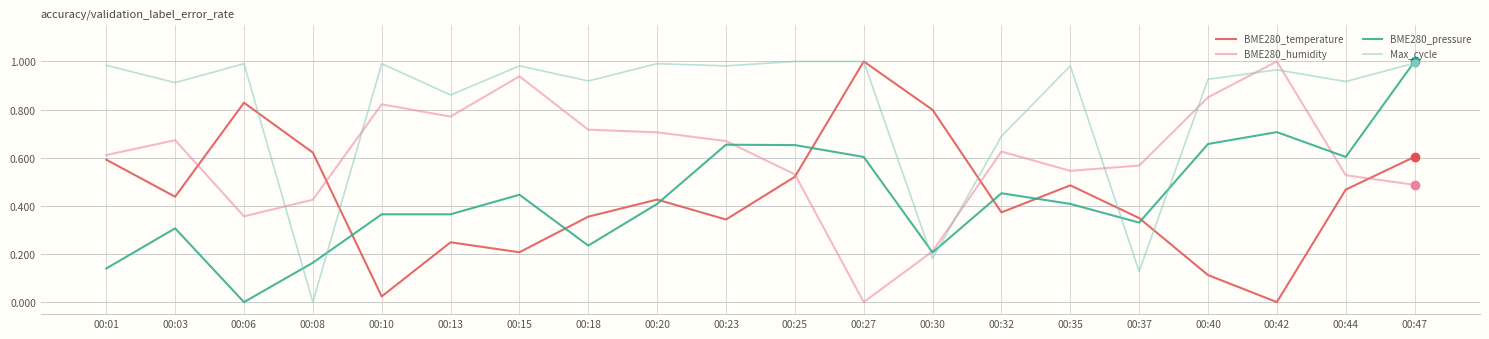

Rank the series at 00:40 from highest to lowest value.

Max_cycle, BME280_humidity, BME280_pressure, BME280_temperature